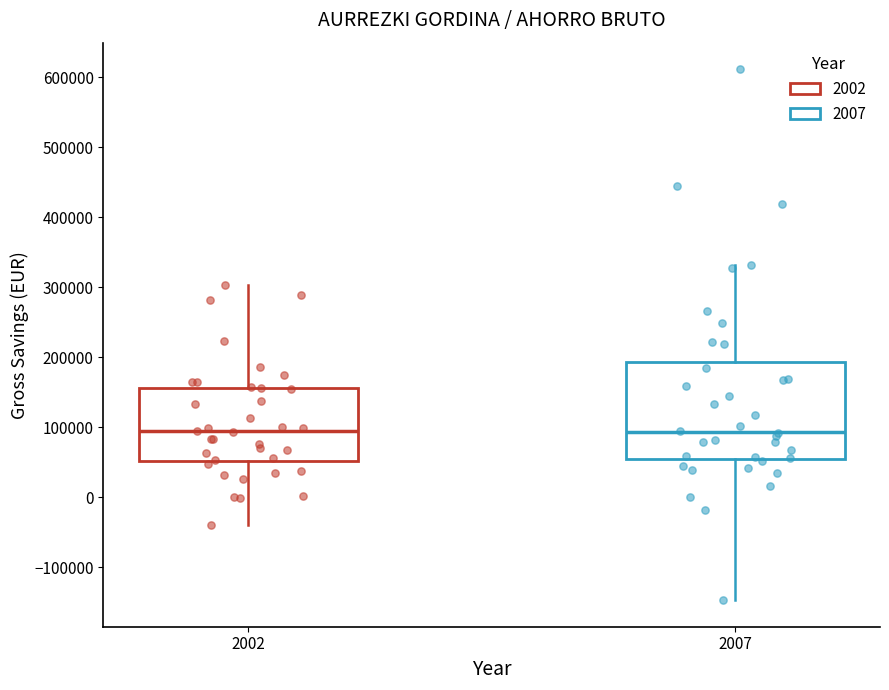

Reading left to right, read every box against the y-axis: the position of its median line, the range the box covers, and the ends of its whiskers. The values are not printed on the chart, so give them approximately, as read against the axis.

2002: median 90000, box 50000 to 160000, whiskers -40000 to 300000
2007: median 90000, box 60000 to 190000, whiskers -150000 to 330000